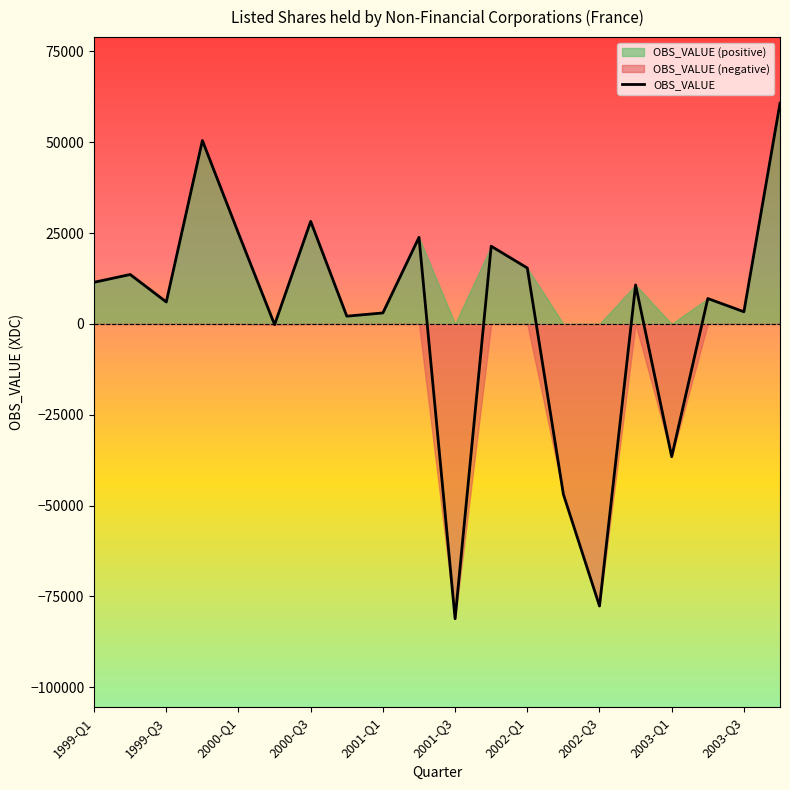

Where is the first local maximum?

1999-Q2